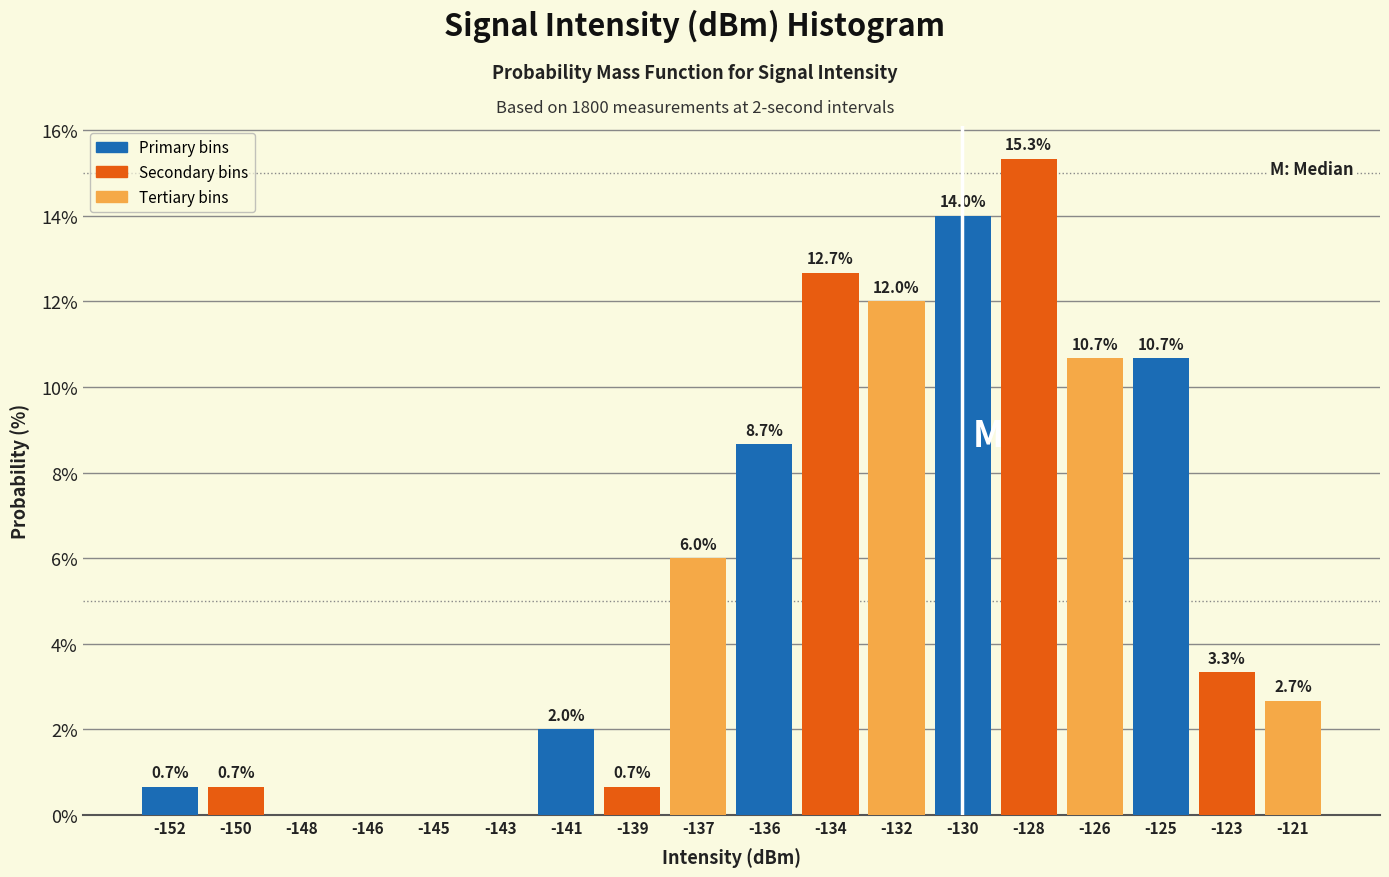

Reading right to left, list all the values displayed in this chart.

-121=2.7	-123=3.3	-125=10.7	-126=10.7	-128=15.3	-130=14.0	-132=12.0	-134=12.7	-136=8.7	-137=6.0	-139=0.7	-141=2.0	-143=0.0	-145=0.0	-146=0.0	-148=0.0	-150=0.7	-152=0.7